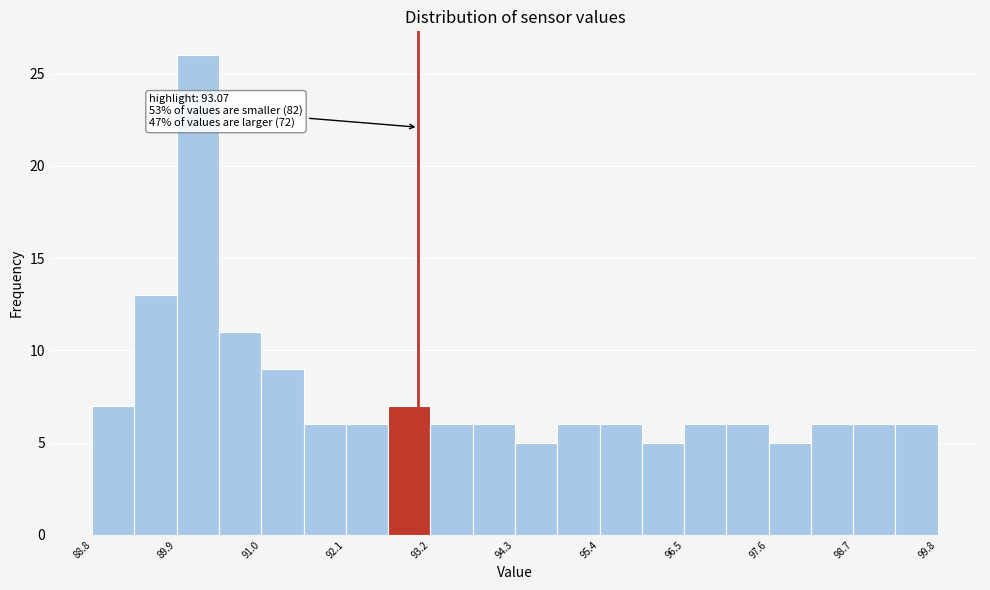

Around what value on the x-axis is the tallest bar? Give the approximate position of its centre, as read against the axis.

90.2